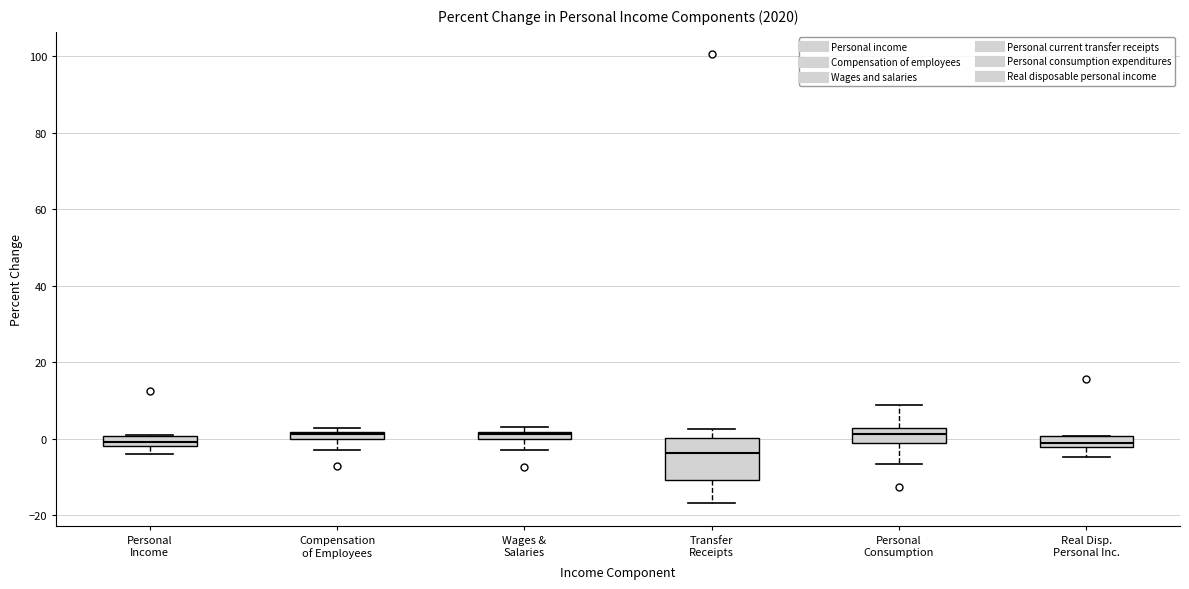

Comparing the boxes themselves (not the whiskers), which one is the tallest?

Transfer Receipts